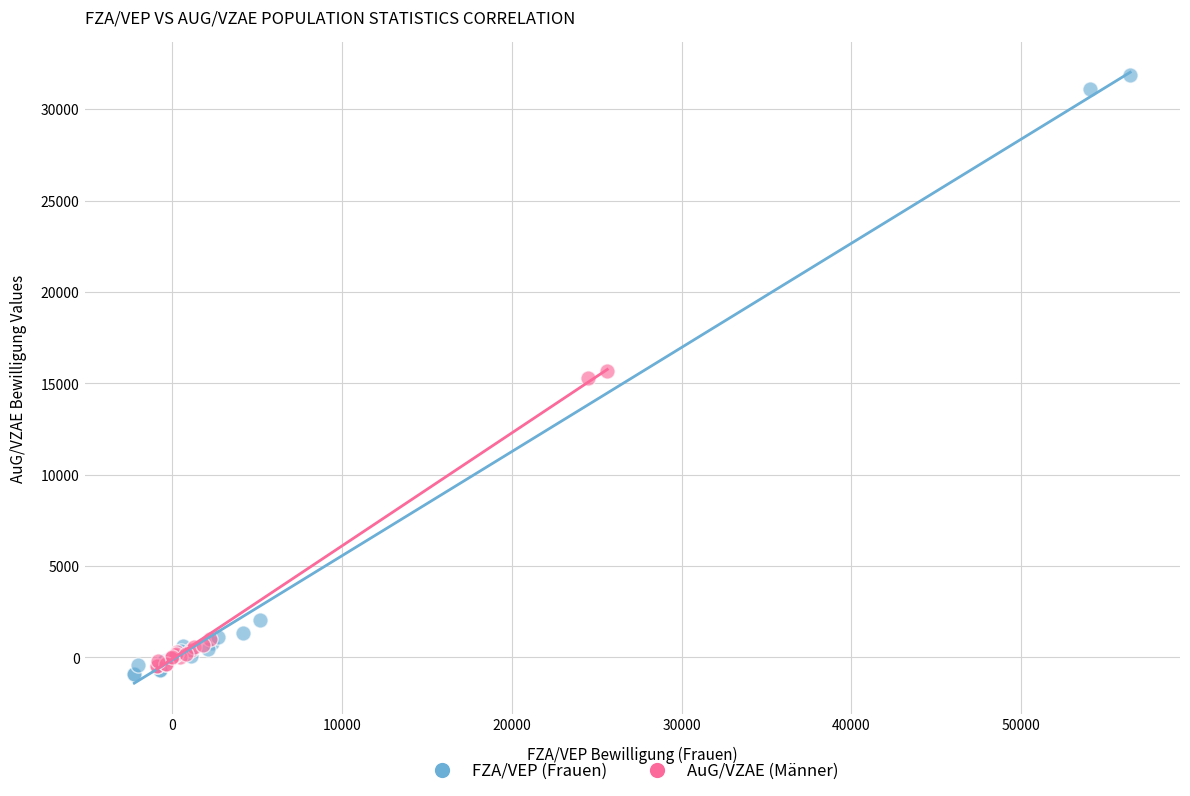

Which series has the widest spread of Y values?

FZA/VEP (Frauen)